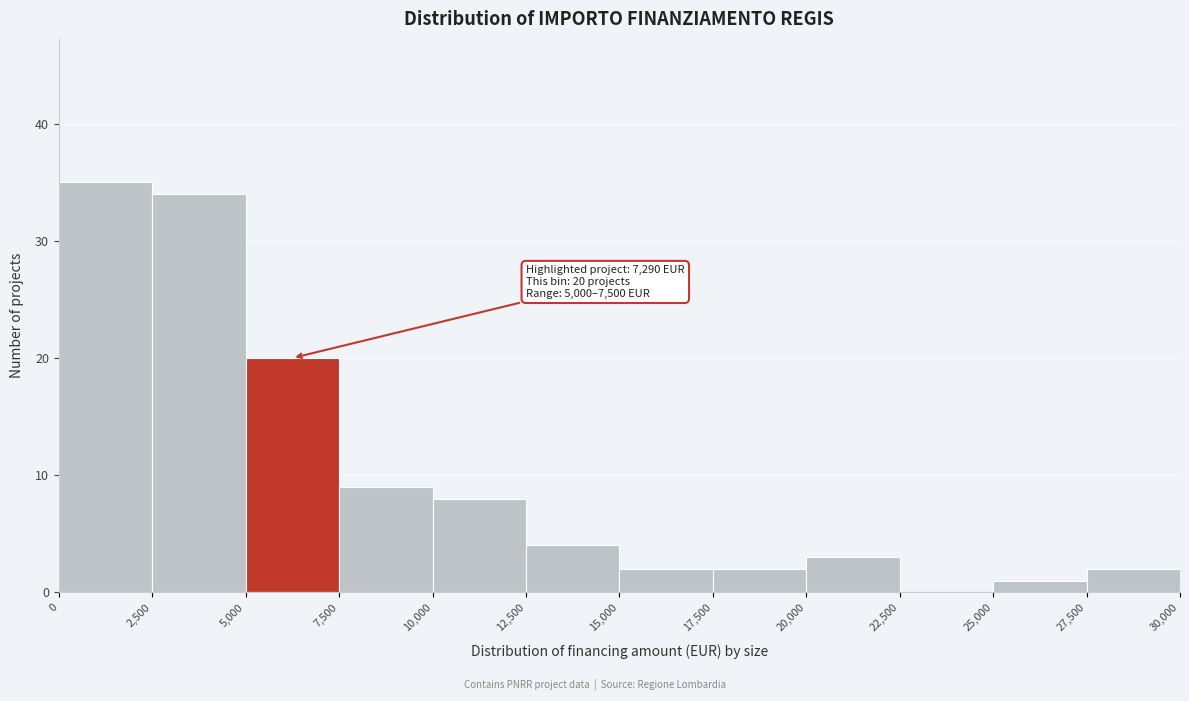

Over which range of the x-axis is the bar tallest?

0 to 2,500